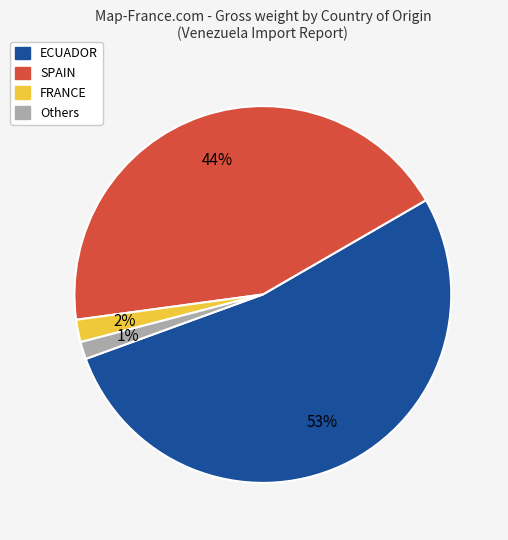

To the nearest percent, what is the average slice percentage?

25%